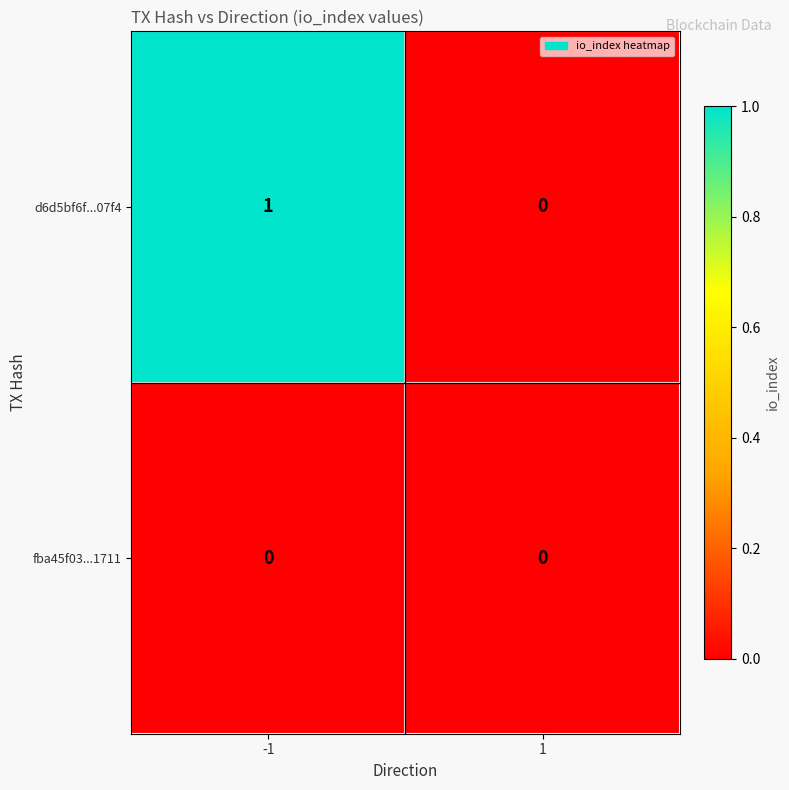

Which series has the widest spread of values?

d6d5bf6f...07f4